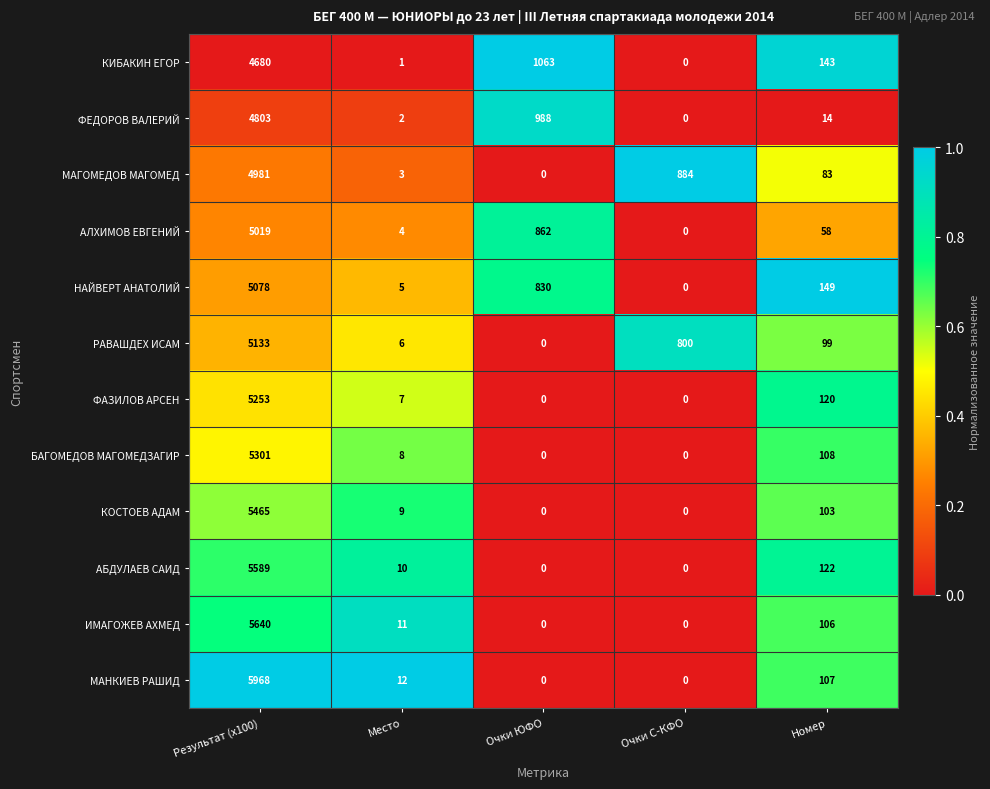

What is the total value across all series at Номер?

1212